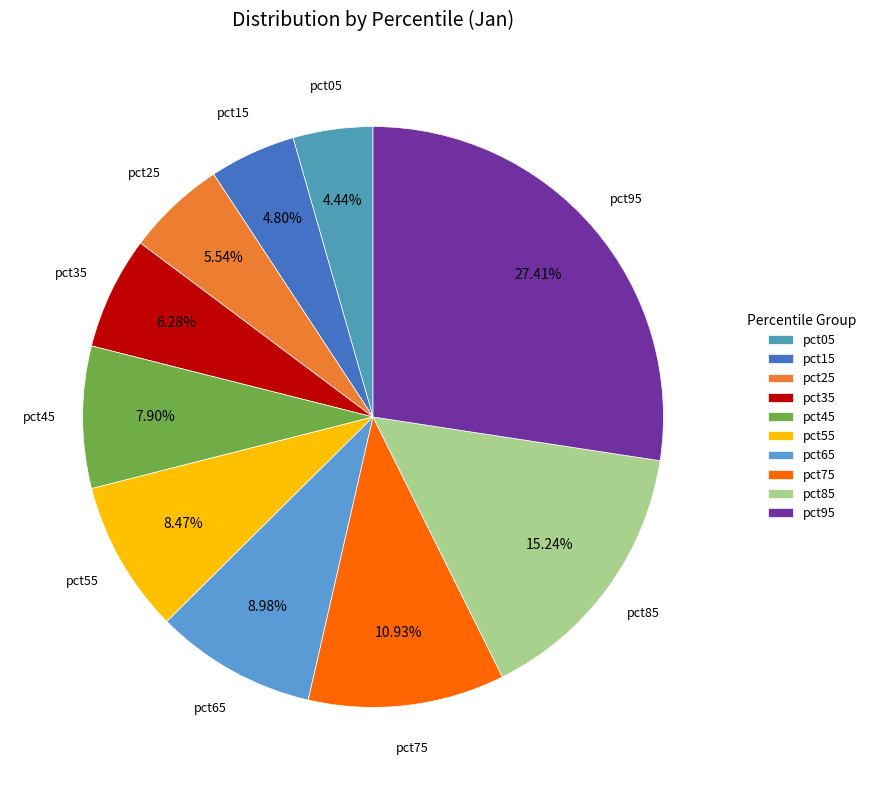

Do pct55 and pct45 together represent more than half of the pie?

No